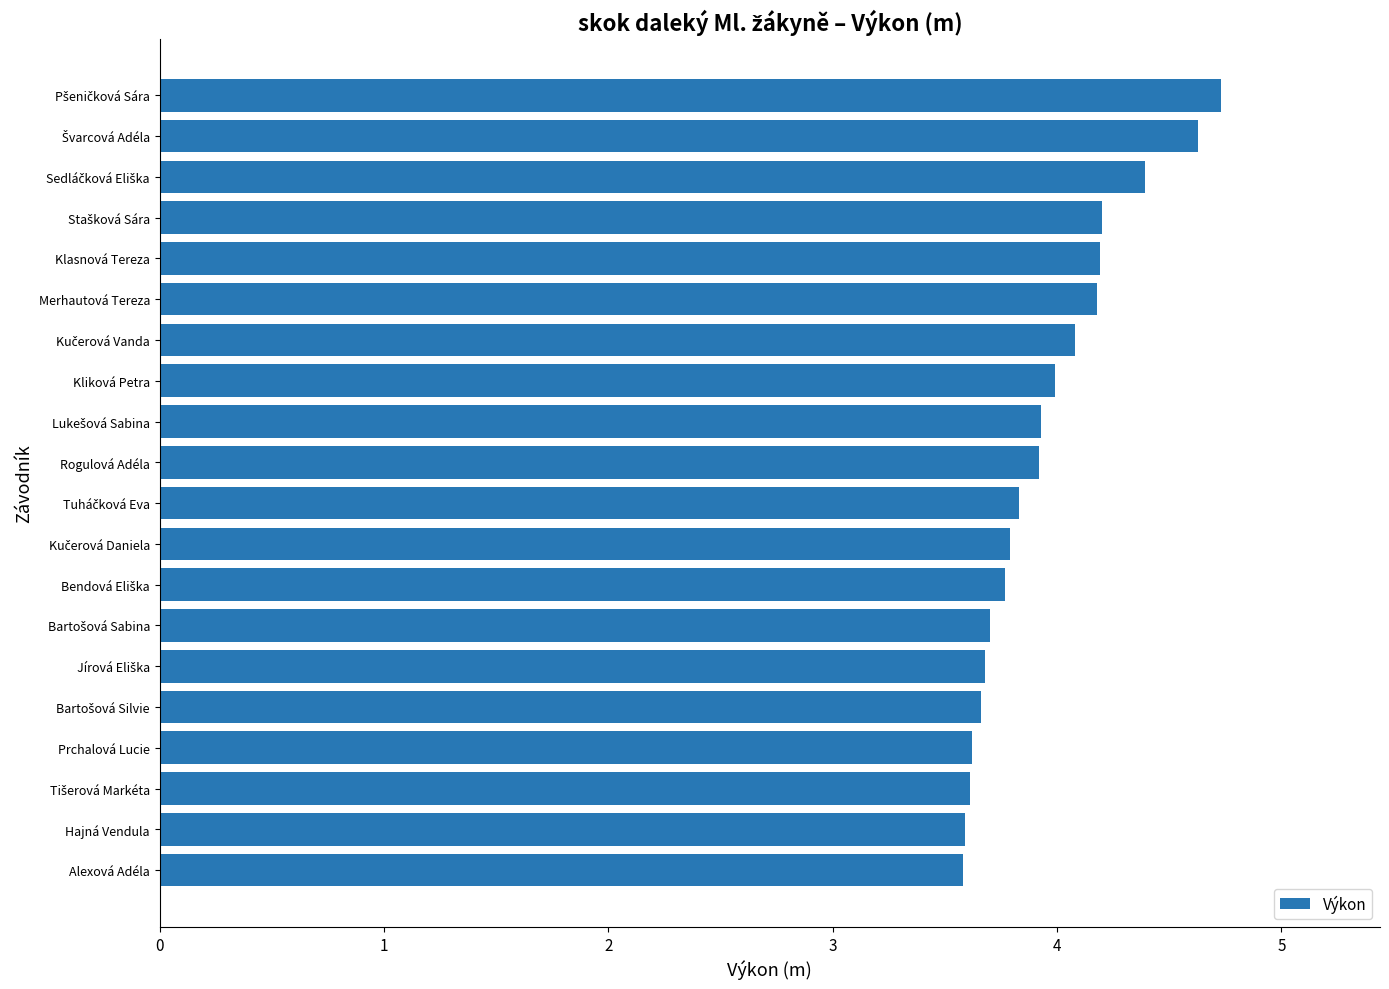

What is the sum of all values?

79.1